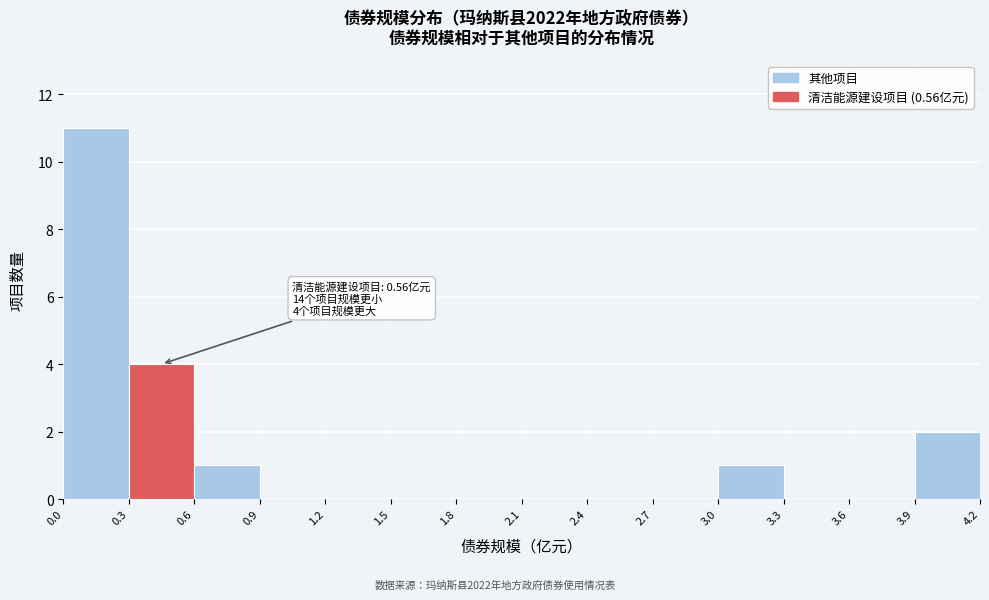

Over which range of the x-axis is the bar tallest?

0.0 to 0.3